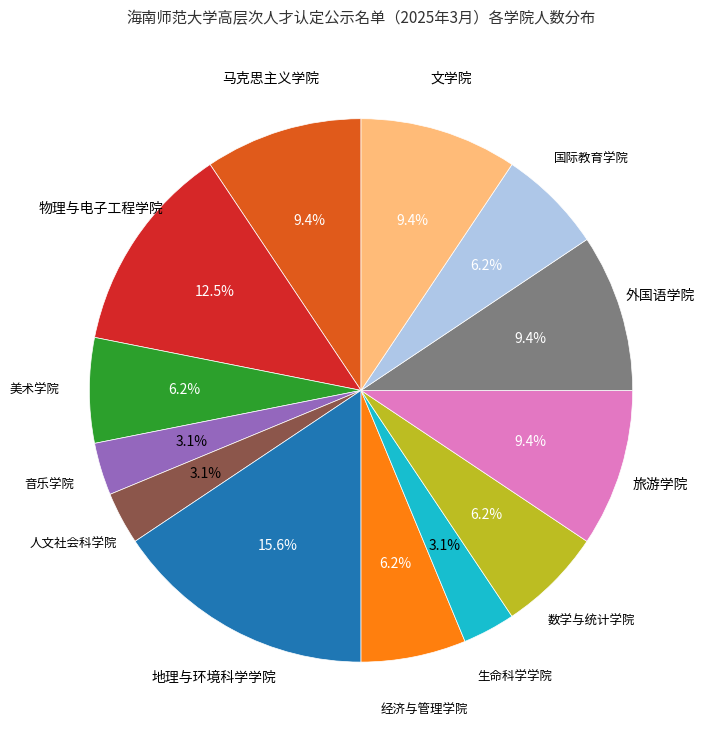

Does any single category account for the majority?

No